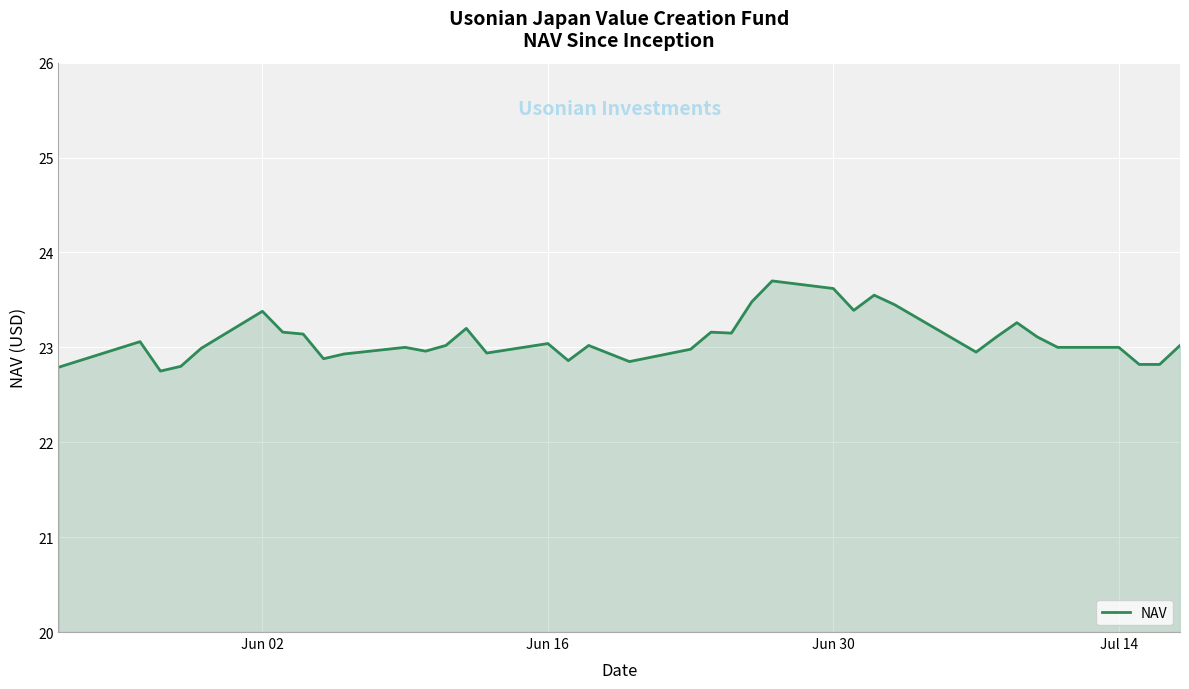

What is the maximum value shown in the chart?

23.7